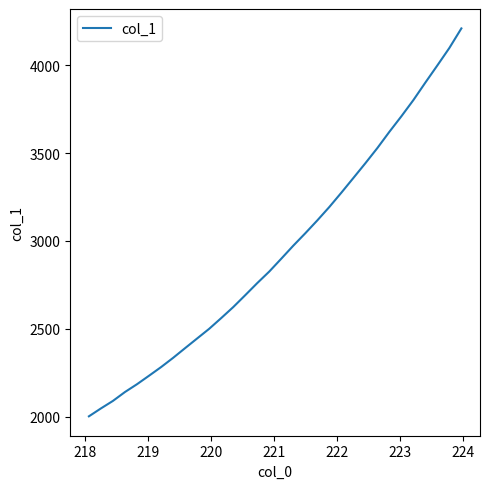

How many values are below 2898?

16